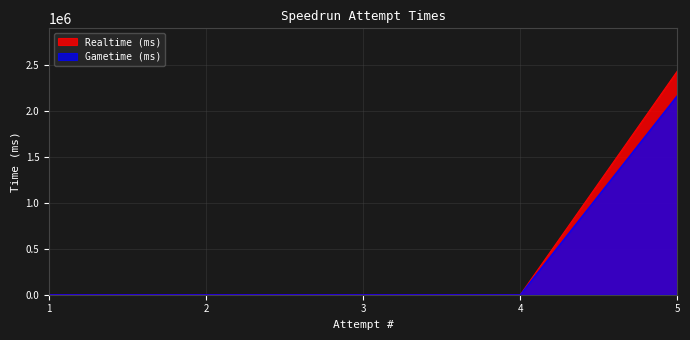

Does the chart have visible grid lines?

Yes